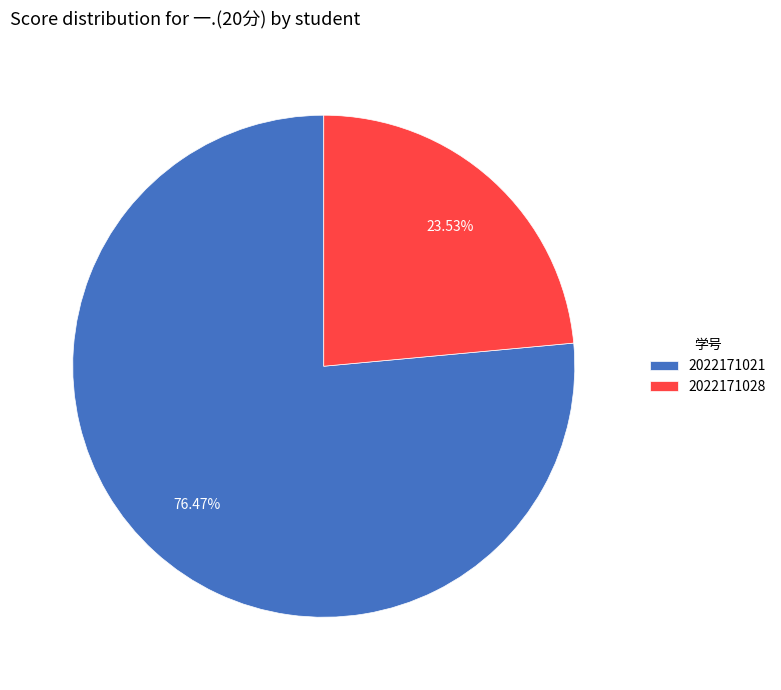

True or false: 2022171021 accounts for 82% of the total.

False